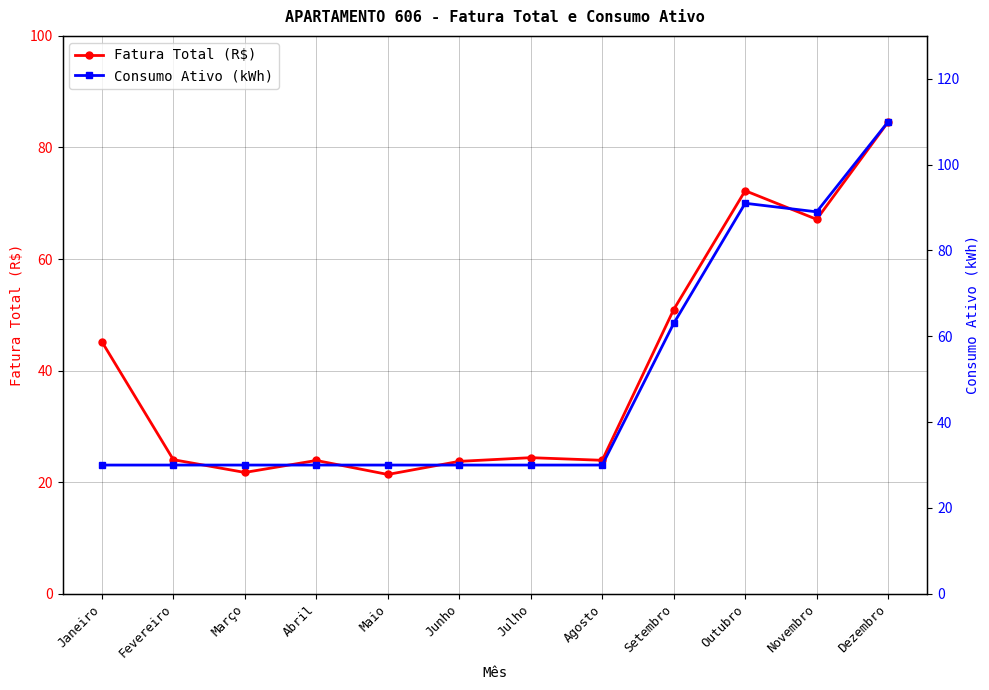

At which label is Consumo Ativo (kWh) closest to 70?

Setembro